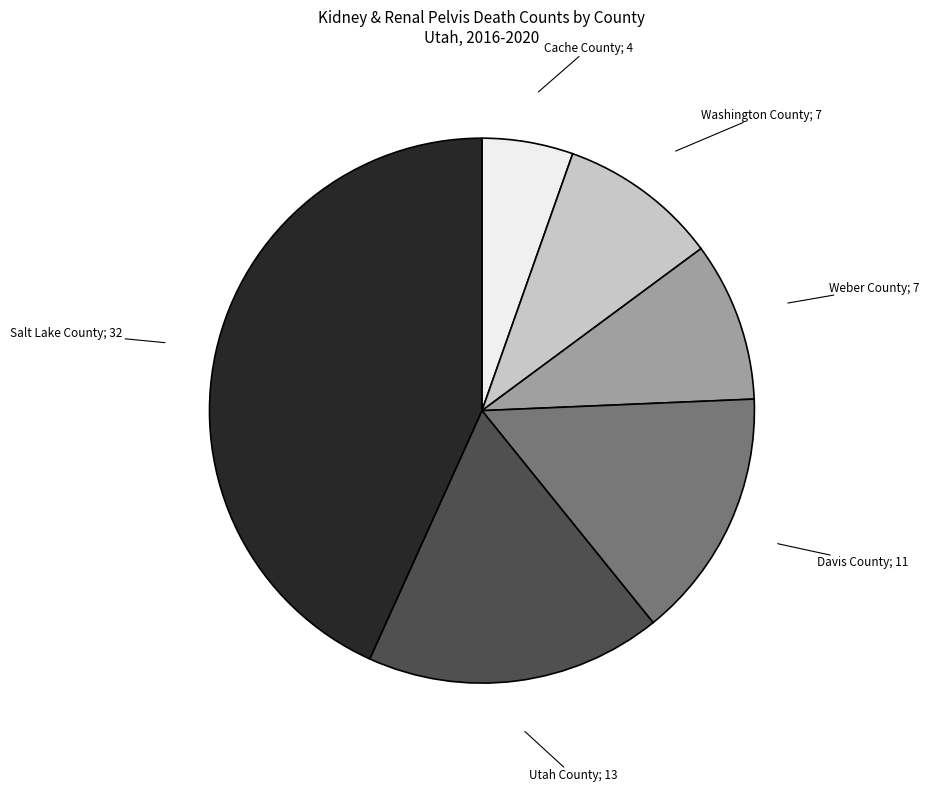

Is there a majority slice in this chart?

No